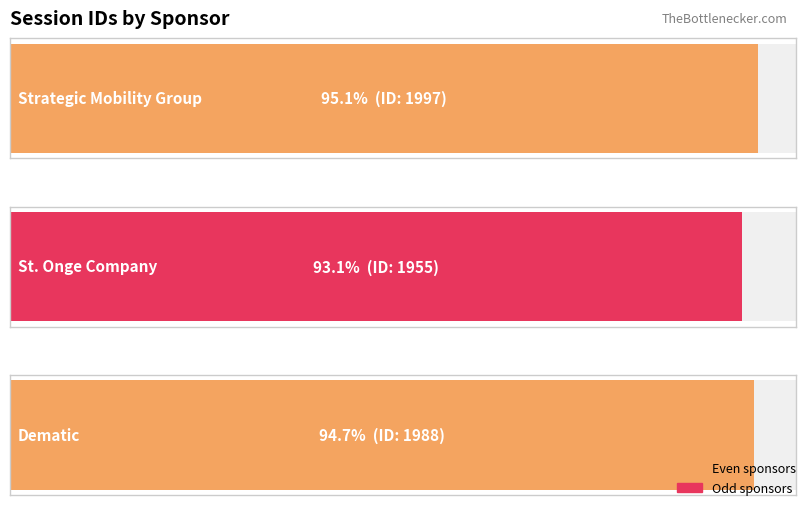

What value does the data have at Strategic Mobility Group, to the nearest 5?

1995